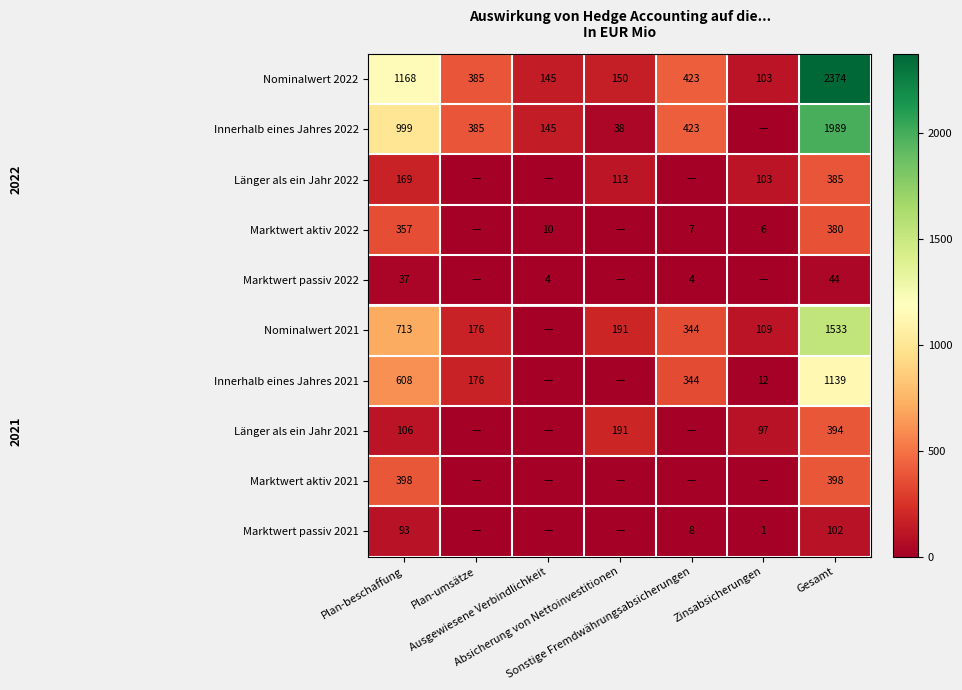

Read the Marktwert passiv 2022 value at Plan-beschaffung, to the nearest 10.

40